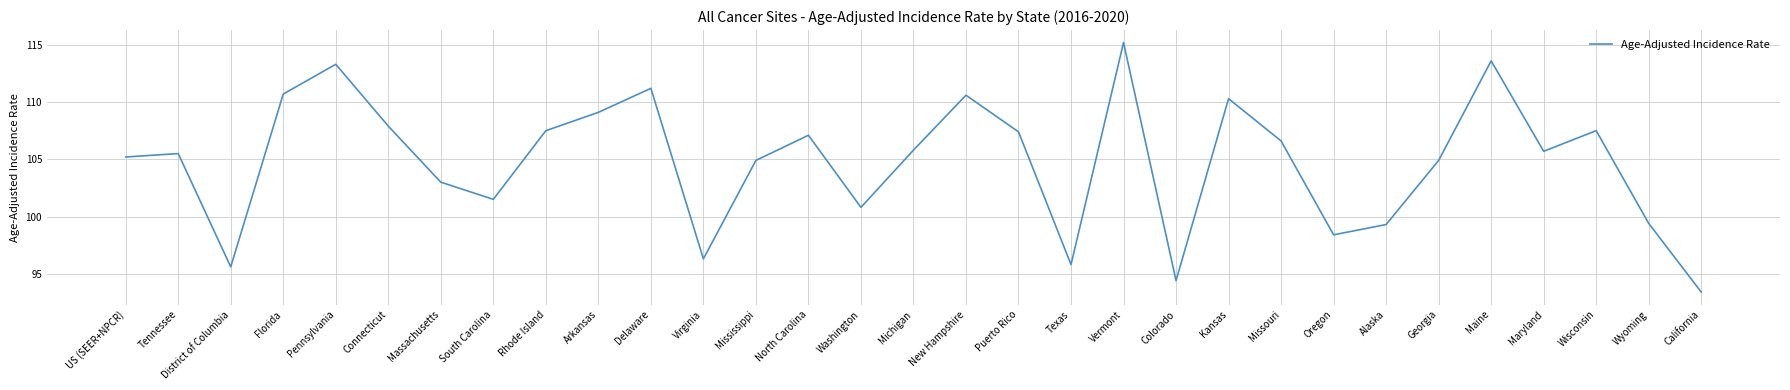

How many lines are shown in the chart?

1